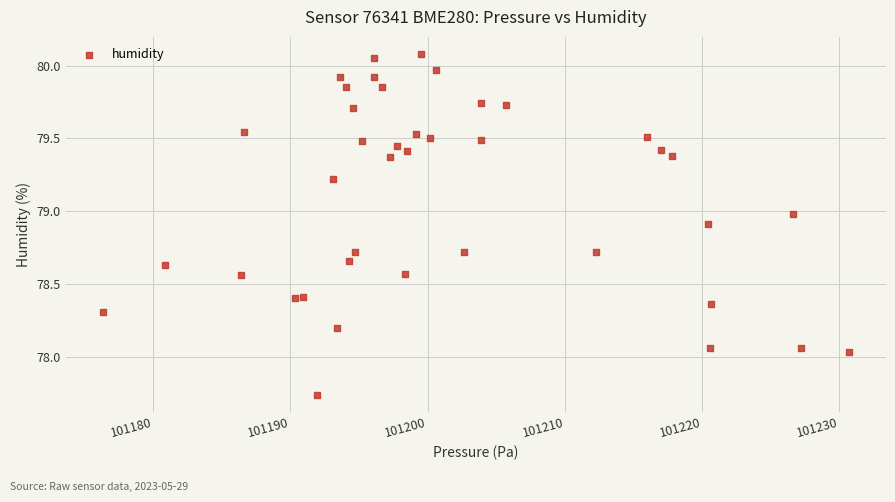

What is the range of X values (max minus min)?

54.4